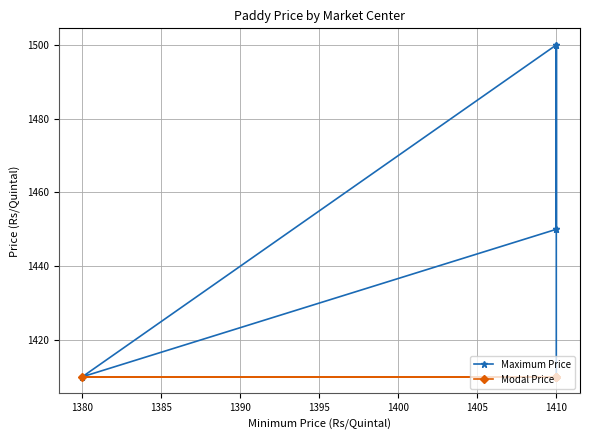

Rank the series by their average value, from lowest to highest.

Modal Price, Maximum Price